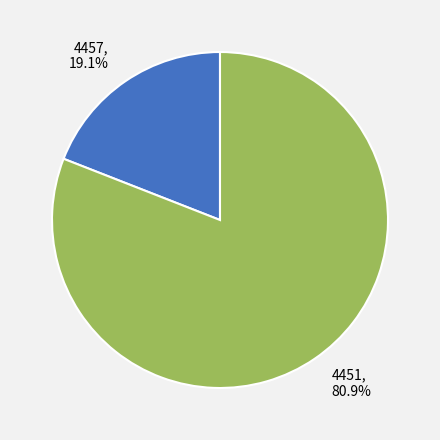

What is the ratio of the value at 4451 to the value at 4457?

4.2